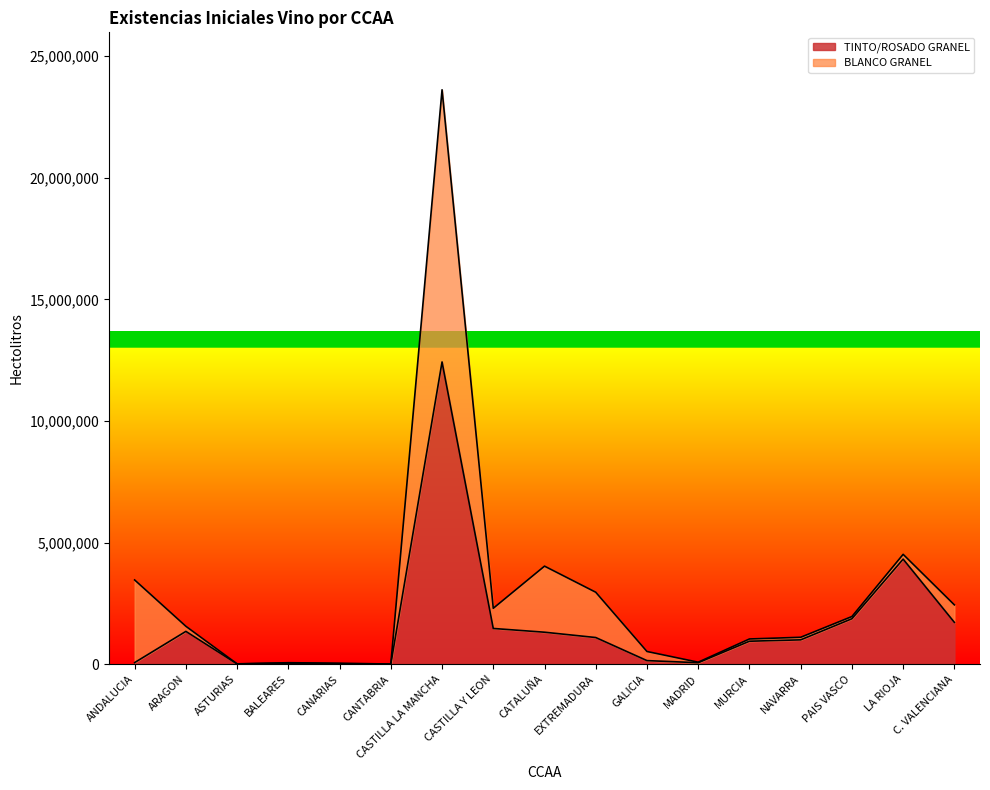

What is the difference between the second highest and minimum values?

4316311